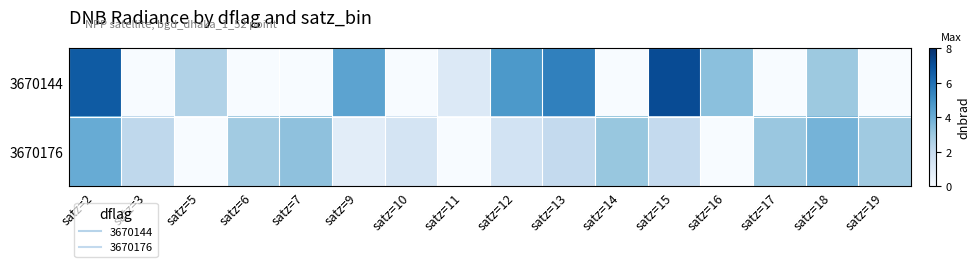

What is the total value across all series at satz=17?

3.1